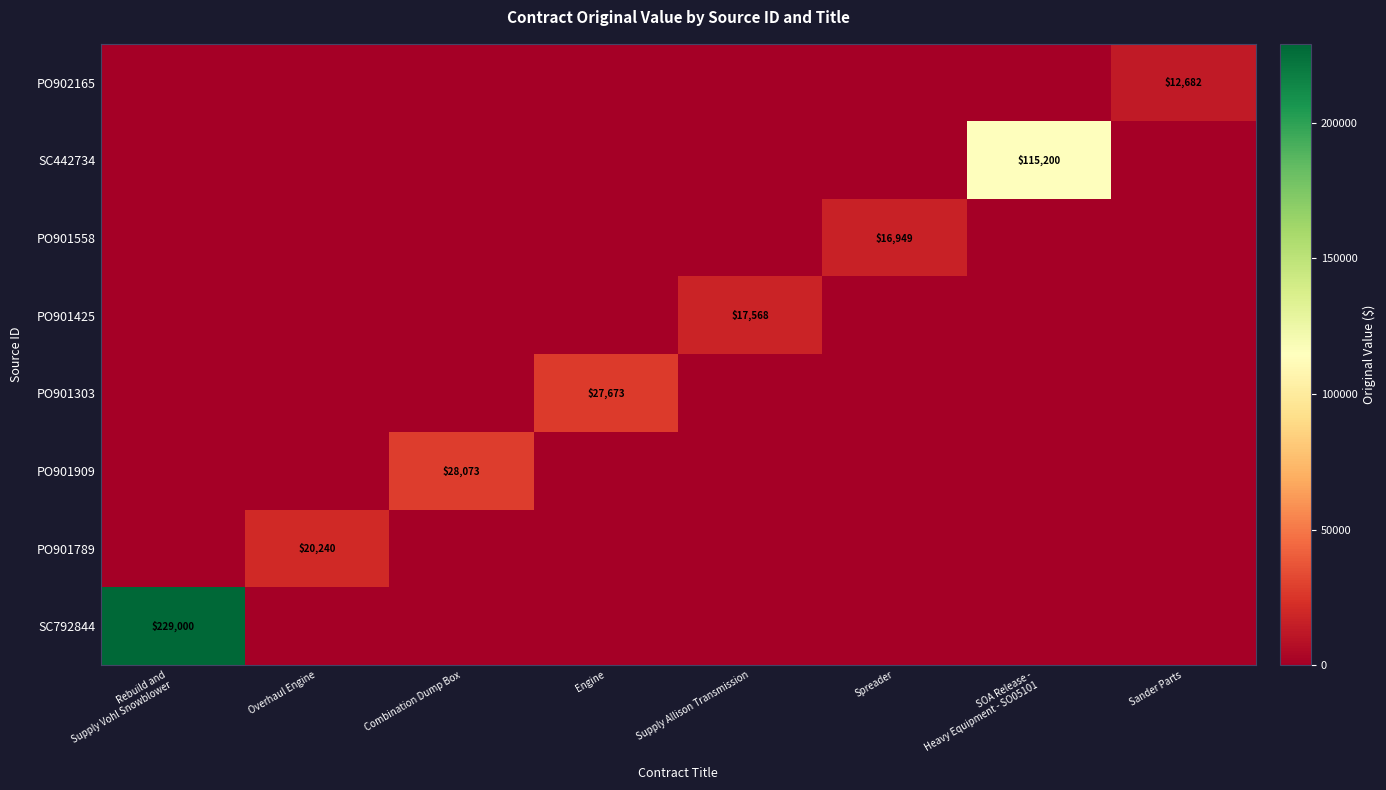

The PO901909 series shows 50263 at Combination Dump Box. True or false?

False